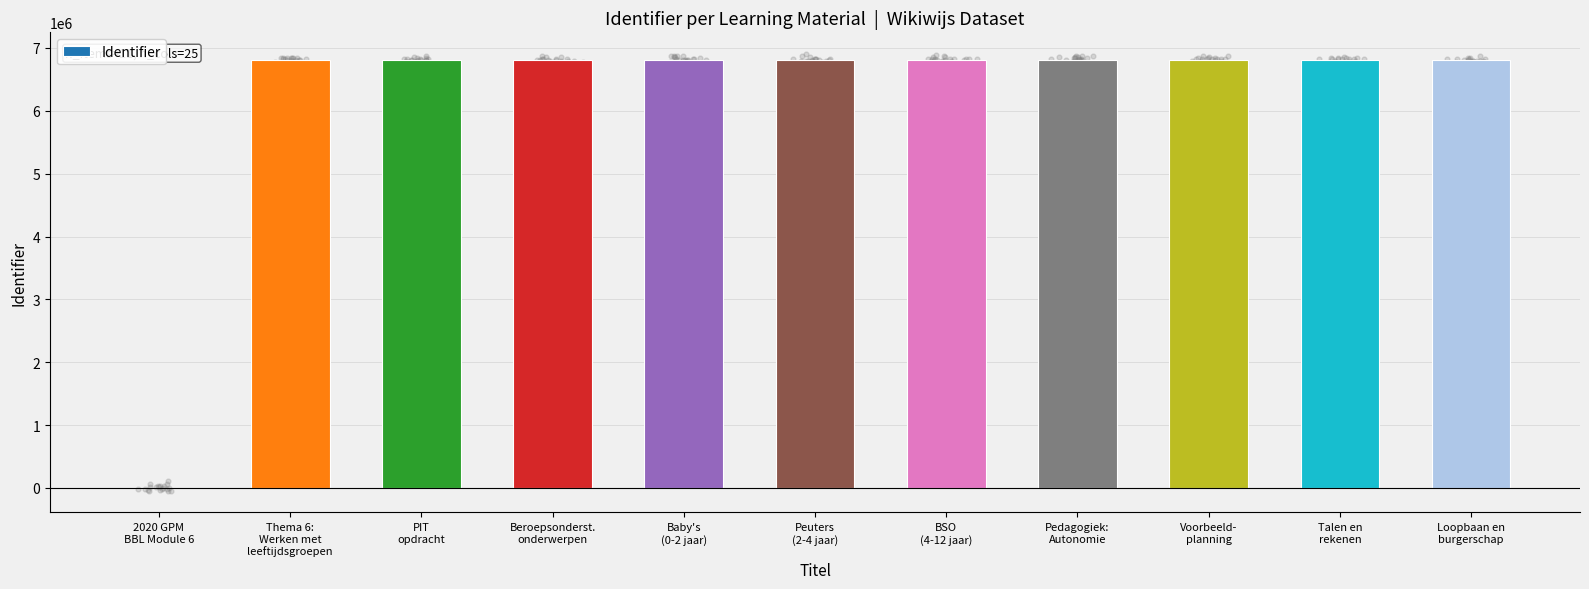

Approximately how many times larger is the value at Baby's
(0-2 jaar) compared to BSO
(4-12 jaar)?

1.0